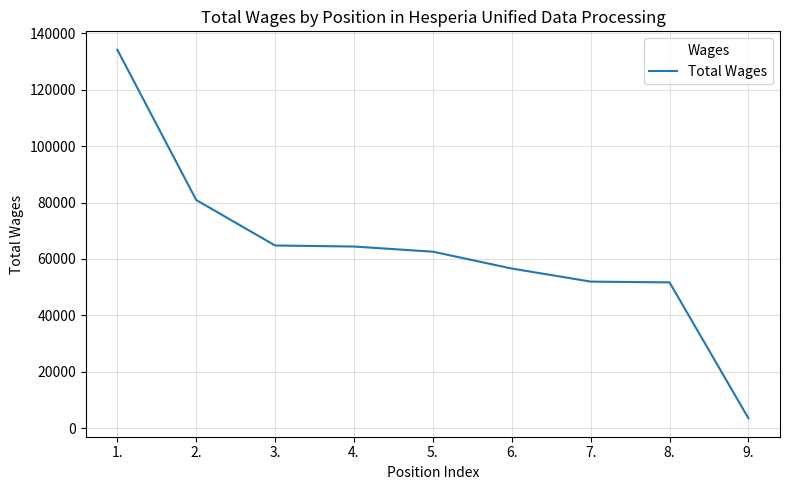

Is this an area chart (filled region under the line)?

No